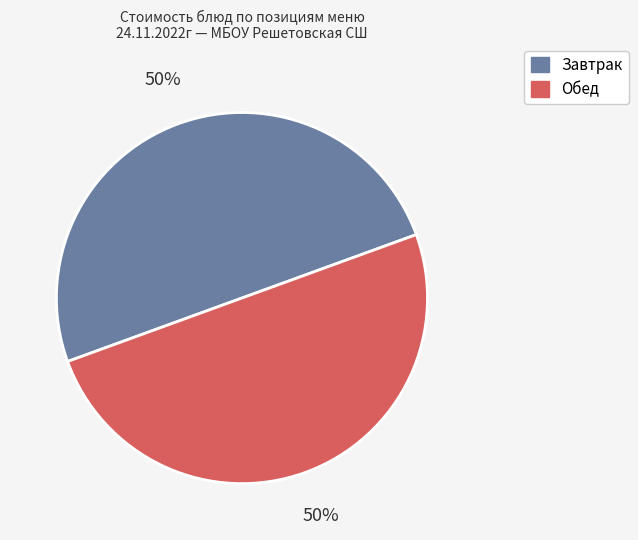

What percentage is the Завтрак slice, to the nearest percent?

50%